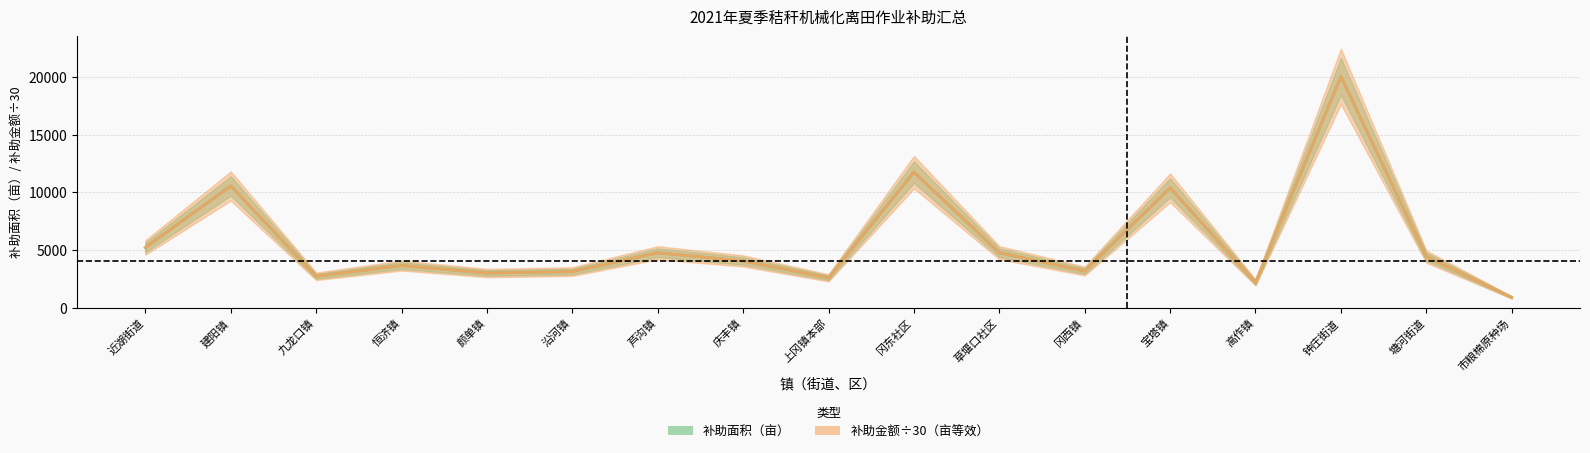

Reading right to left, transcribe all the data shown in this chart.

补助面积（亩）: 市粮棉原种场=890.0	塘河街道=4423.2	钟庄街道=20040.0	高作镇=2177.3	宝塔镇=10386.8	冈西镇=3176.0	草堰口社区=4765.8	冈东社区=11745.0	上冈镇本部=2584.7	庆丰镇=4048.6	芦沟镇=4757.2	沿河镇=3126.1	颜单镇=3001.7	恒济镇=3650.0	九龙口镇=2716.3	建阳镇=10546.8	近湖街道=5214.6
补助金额/30（亩等效）: 市粮棉原种场=890.0	塘河街道=4423.2	钟庄街道=20040.0	高作镇=2177.3	宝塔镇=10386.8	冈西镇=3176.0	草堰口社区=4765.8	冈东社区=11745.0	上冈镇本部=2584.7	庆丰镇=4048.6	芦沟镇=4757.2	沿河镇=3126.1	颜单镇=3001.7	恒济镇=3650.0	九龙口镇=2716.3	建阳镇=10546.8	近湖街道=5214.6